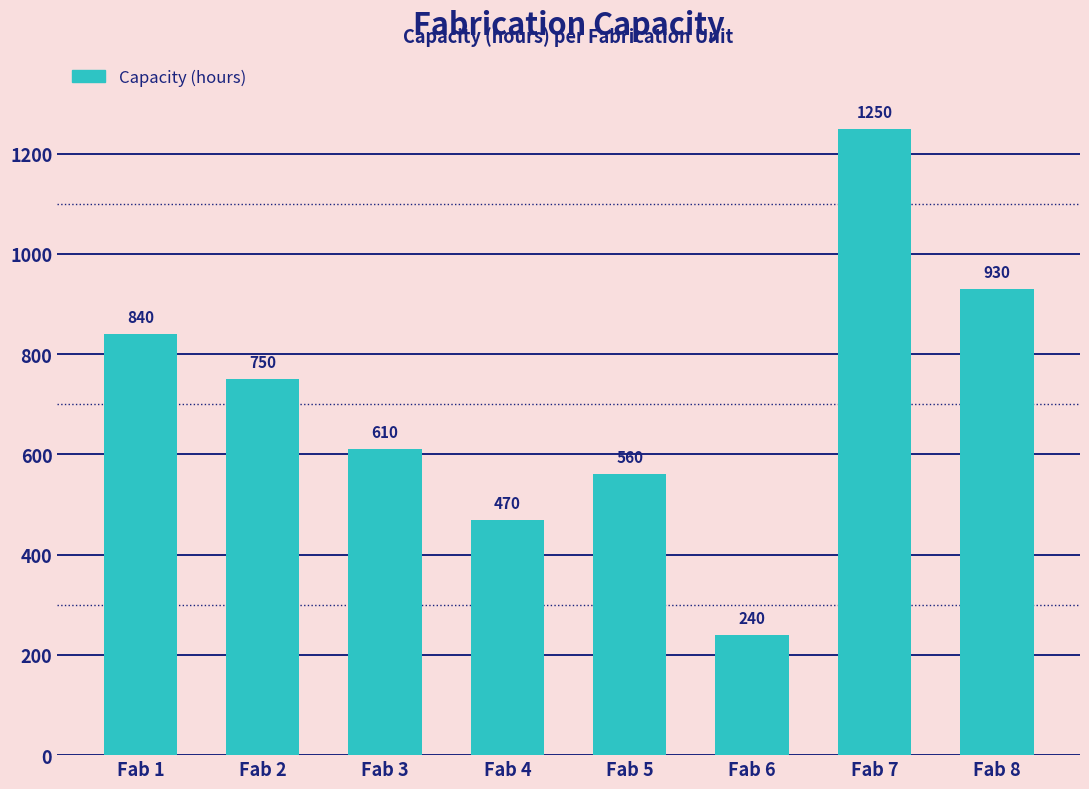

Reading left to right, what are all the values shown in this chart?

840	750	610	470	560	240	1250	930